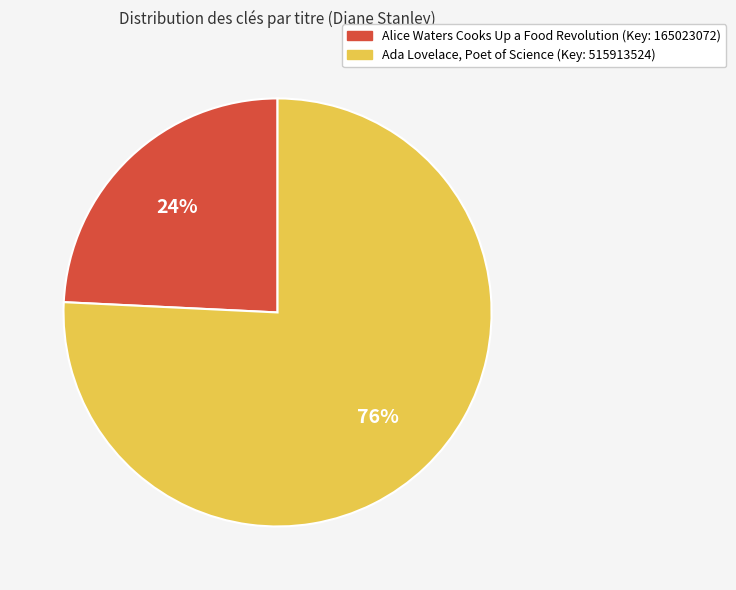

Rank the categories by value from lowest to highest.

Alice Waters Cooks Up a Food Revolution, Ada Lovelace, Poet of Science